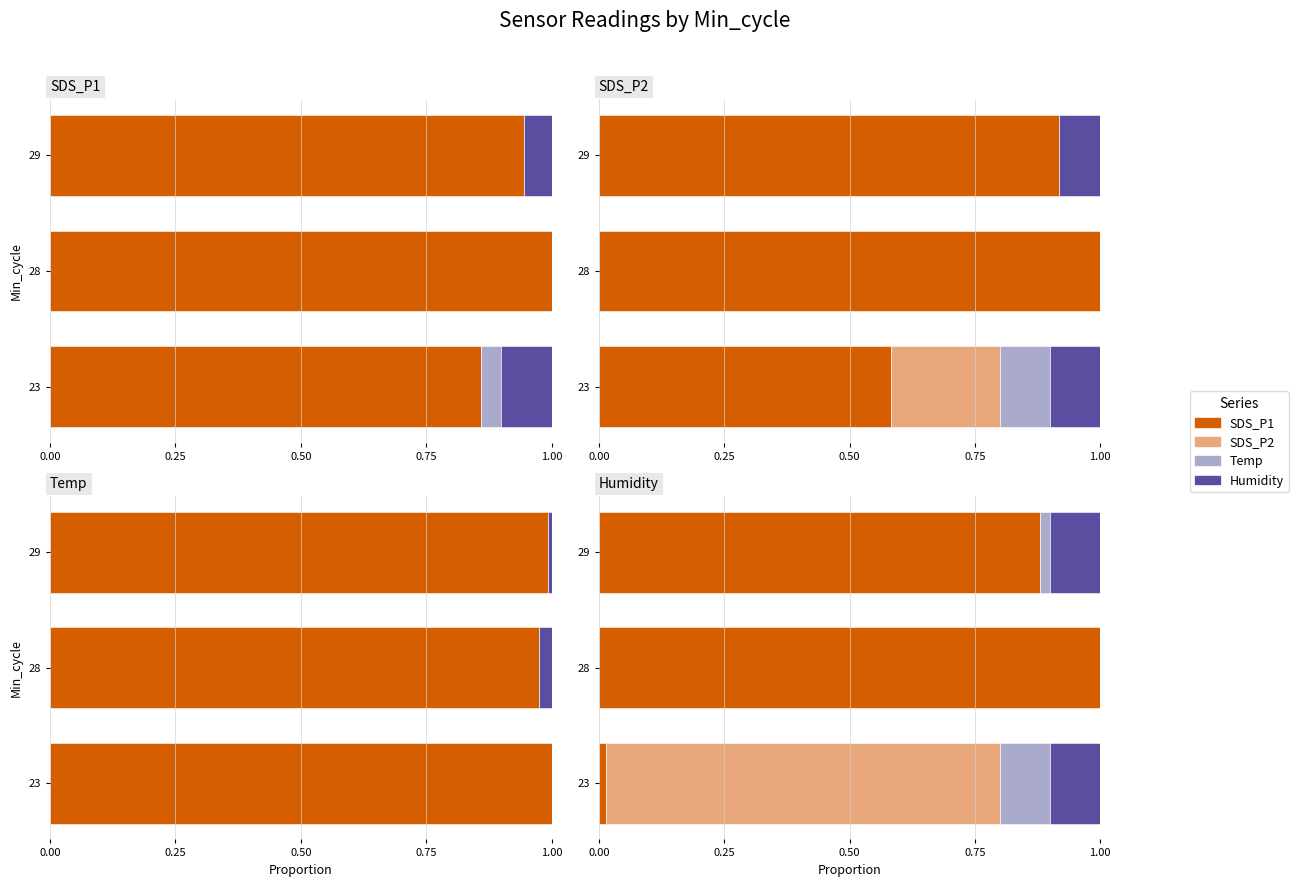

What is the sum of the Temp values at 0.50 and 0.00?

0.1